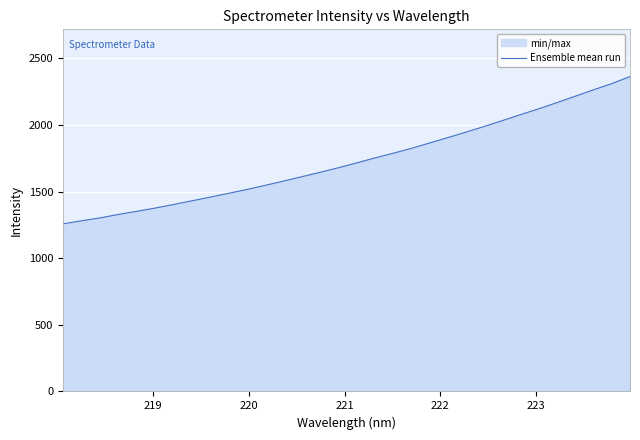

Does the chart display data point markers on the line(s)?

No